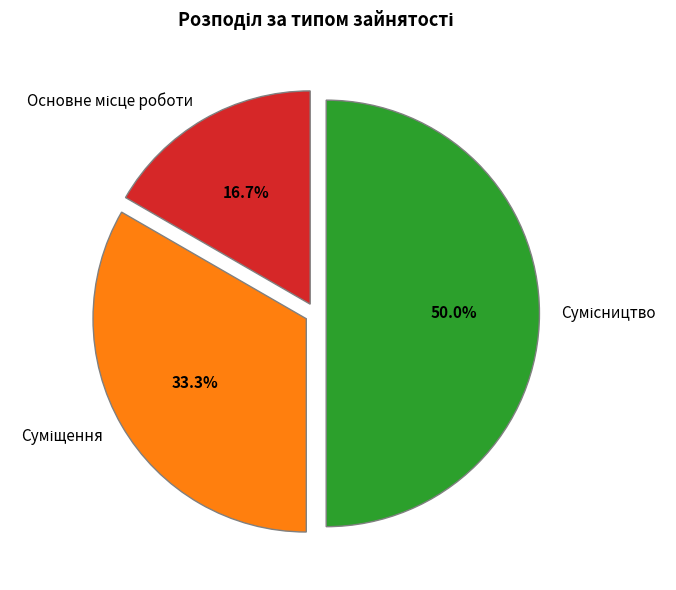

Which category has the biggest portion of the pie?

Сумісництво